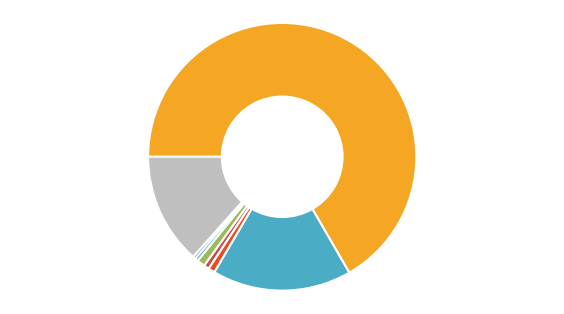

Count the number of slices in the pie.

8